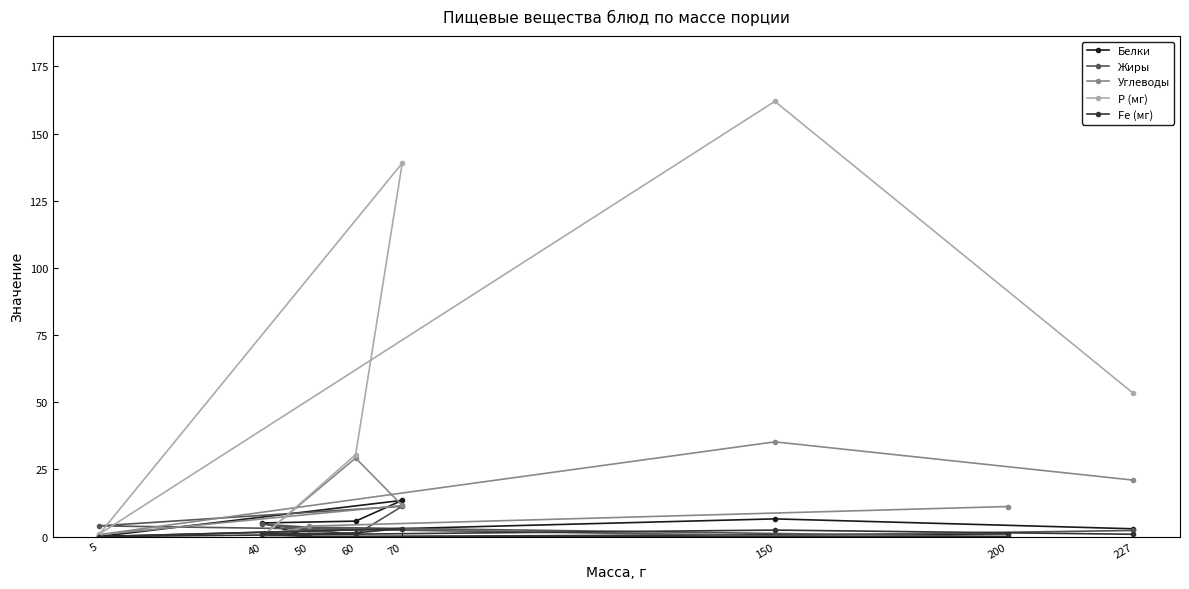

What is the total value across all series at 227?

80.4